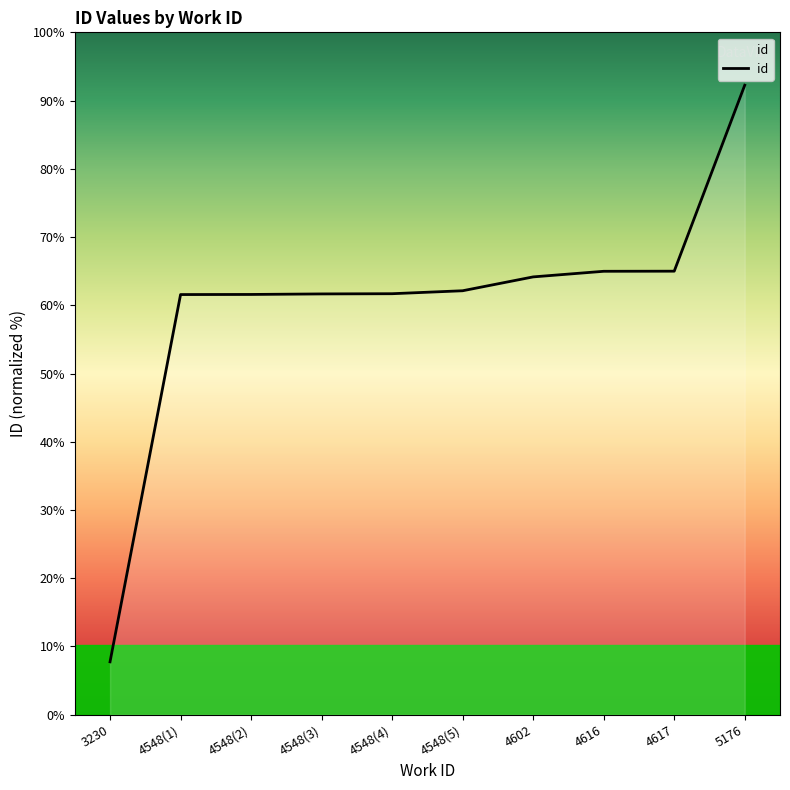

Is this an area chart (filled region under the line)?

Yes